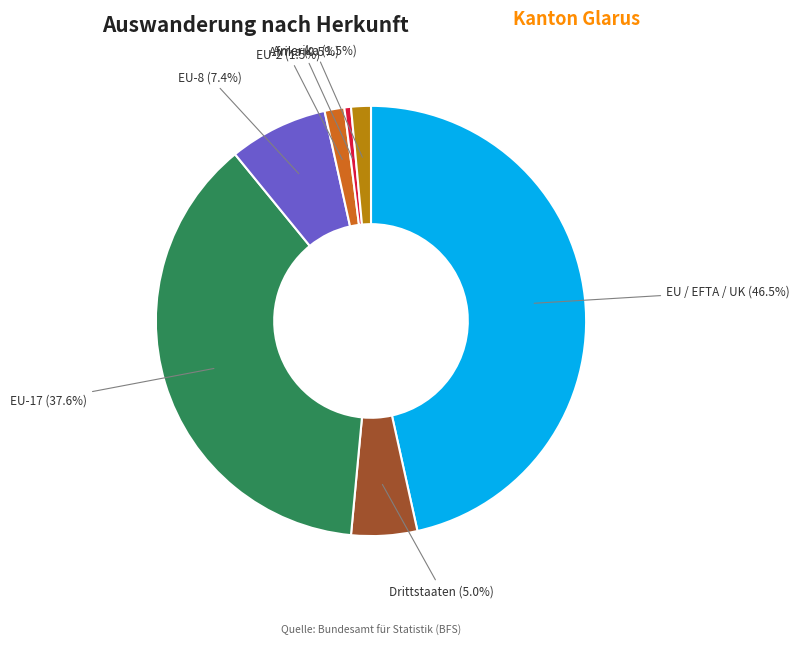

Is there a majority slice in this chart?

No